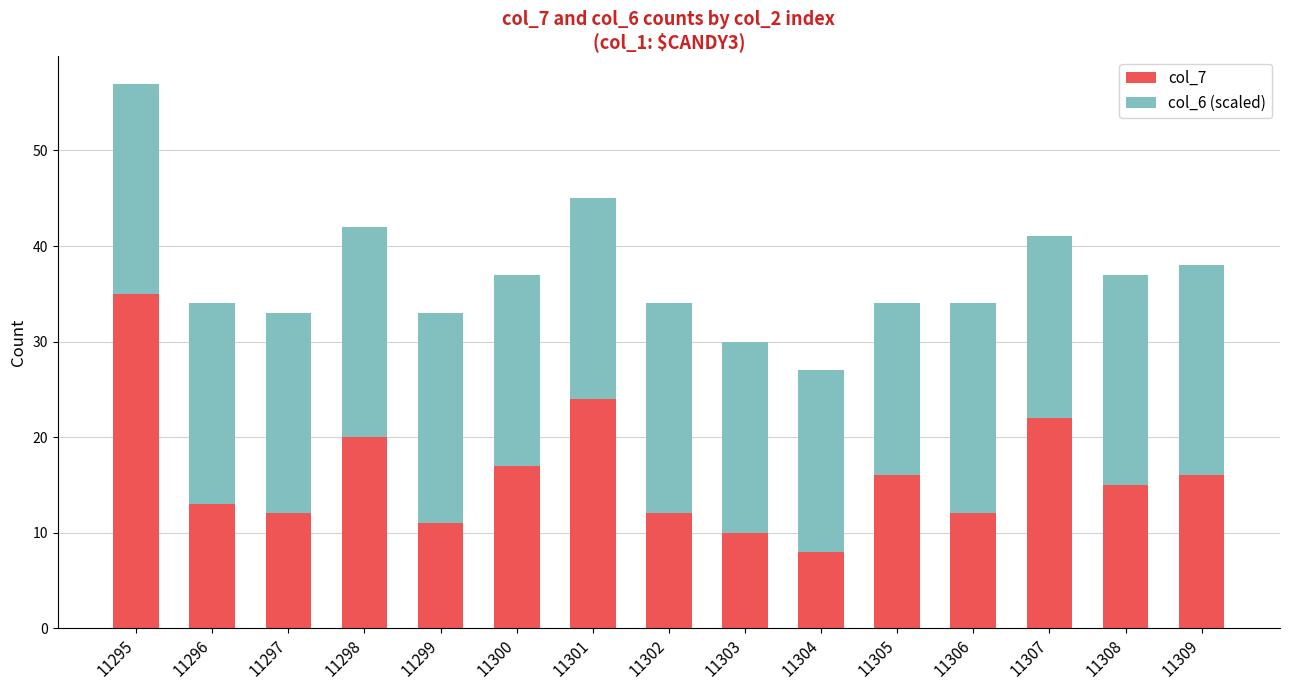

Reading left to right, list the values for the col_7 series.

35	13	12	20	11	17	24	12	10	8	16	12	22	15	16